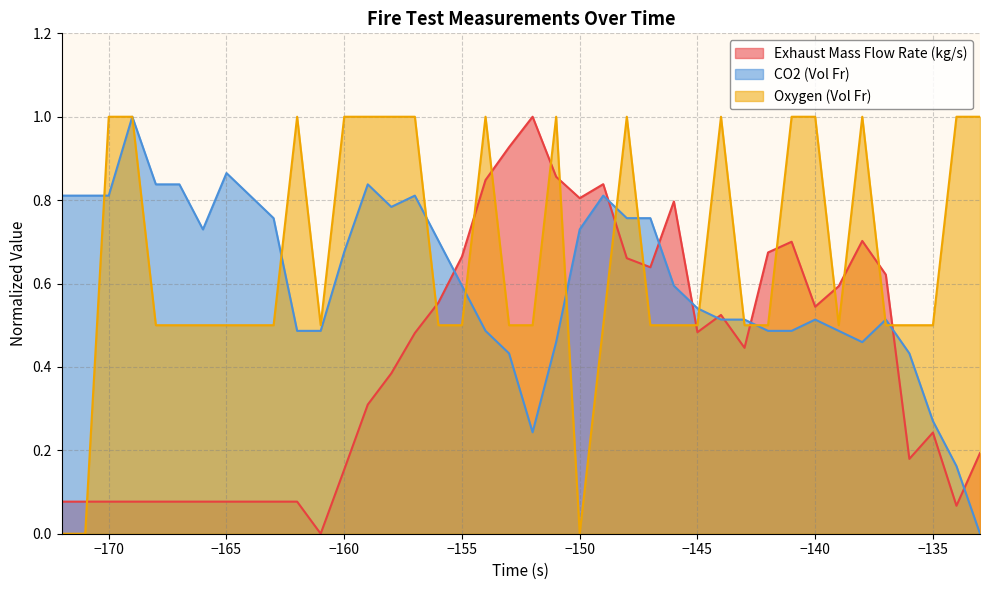

What is the greatest value displayed?

1.0